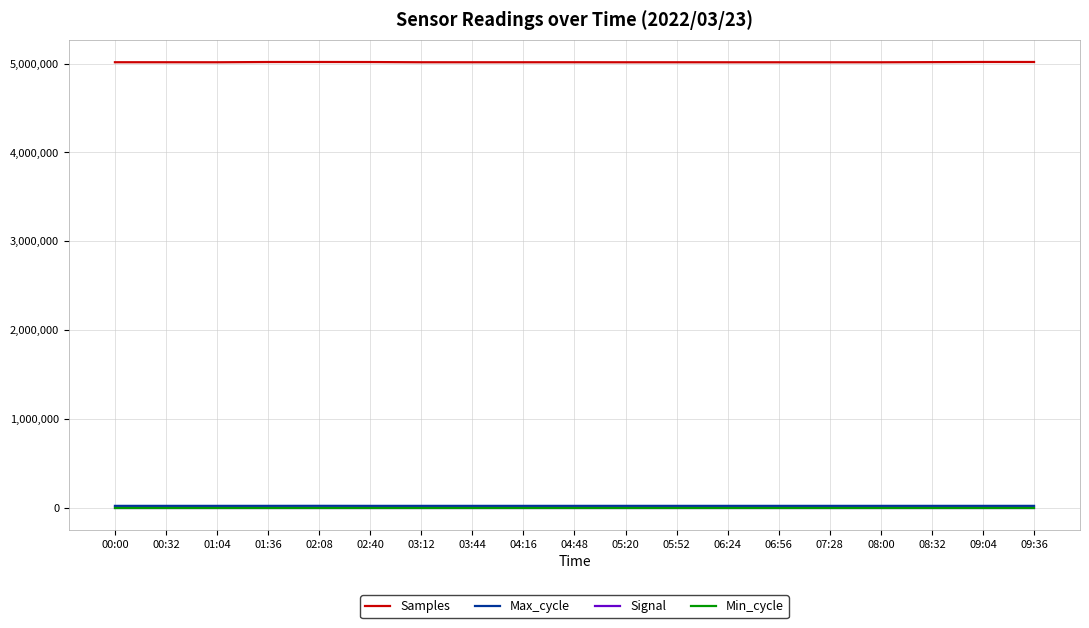

Which series has the largest total across all categories?

Samples